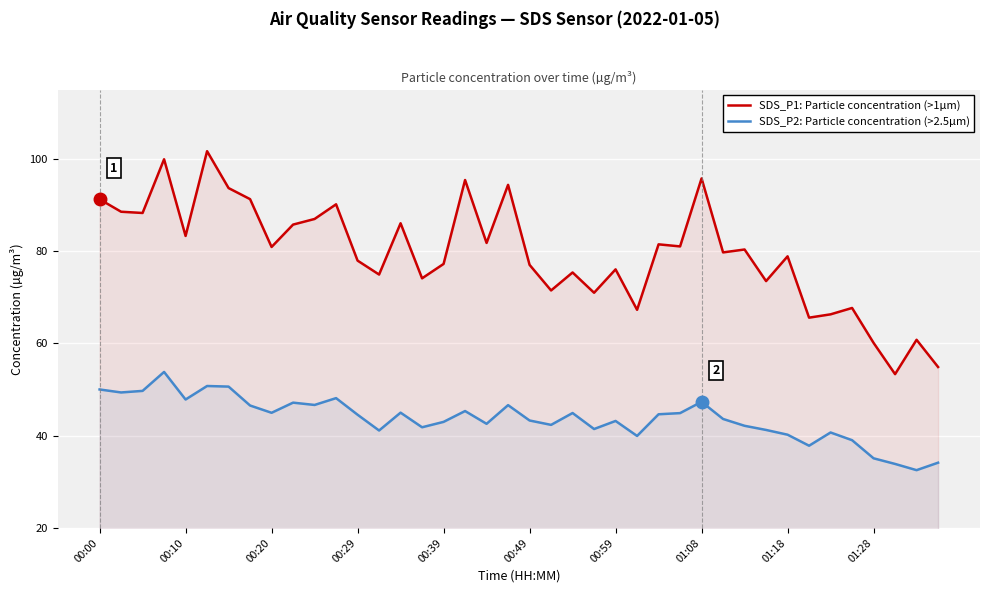

How many lines are shown in the chart?

2